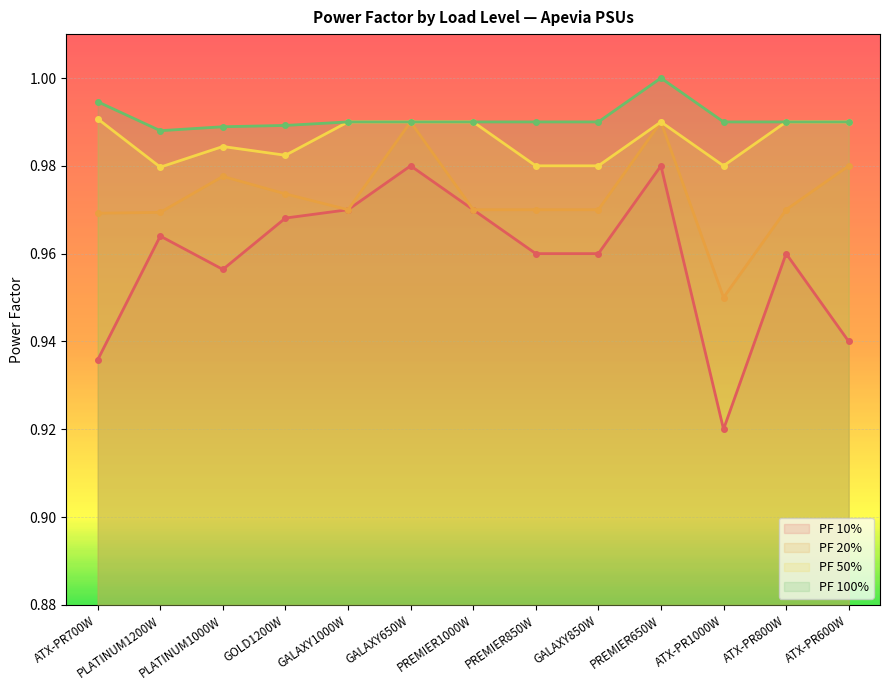

True or false: PF 20% and PF 50% intersect in this chart.

False